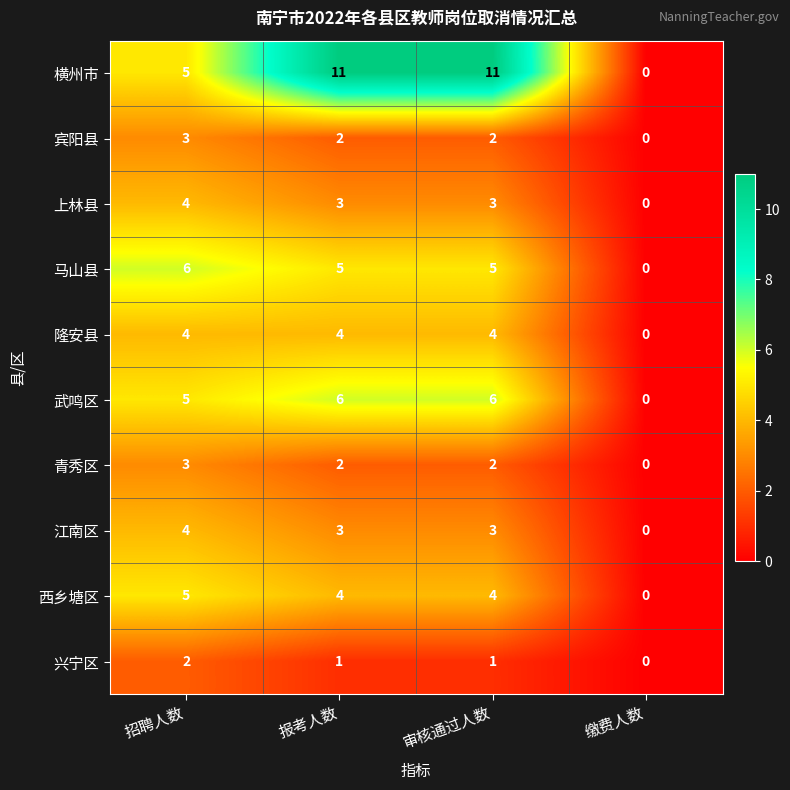

Is it true that 青秀区 equals 3 at 招聘人数?

True